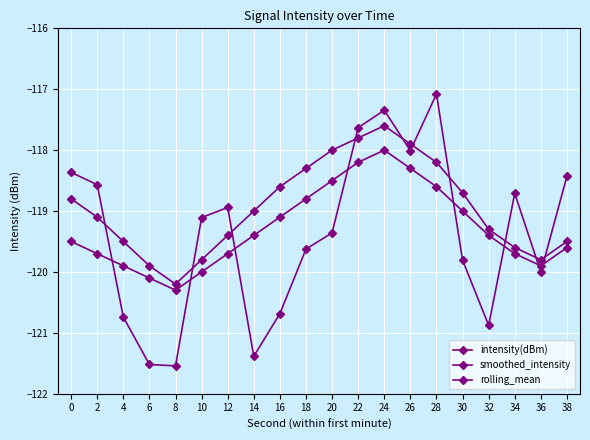

Where is the first local maximum for smoothed_intensity?

24